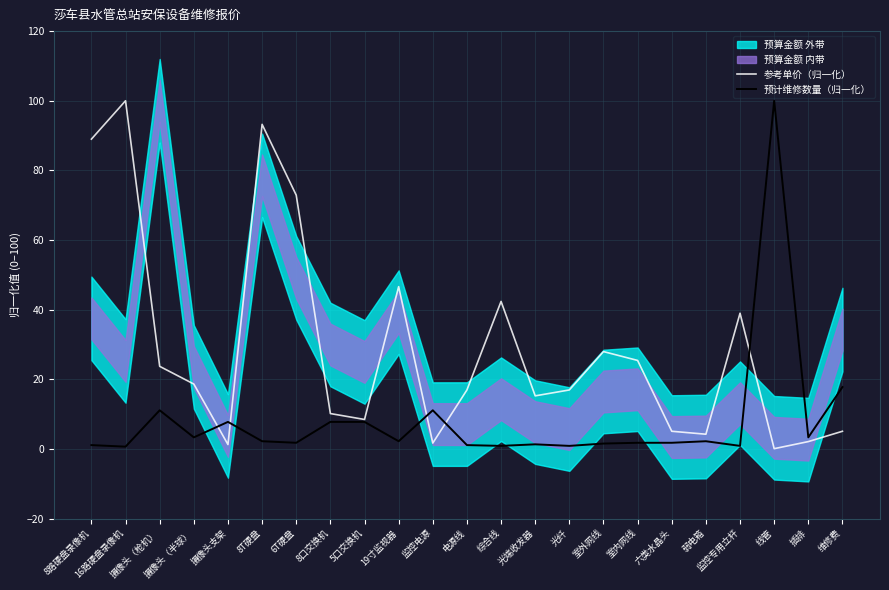

Is it true that 参考单价（归一化） equals 18.6 at 摄像头（半球）?

True